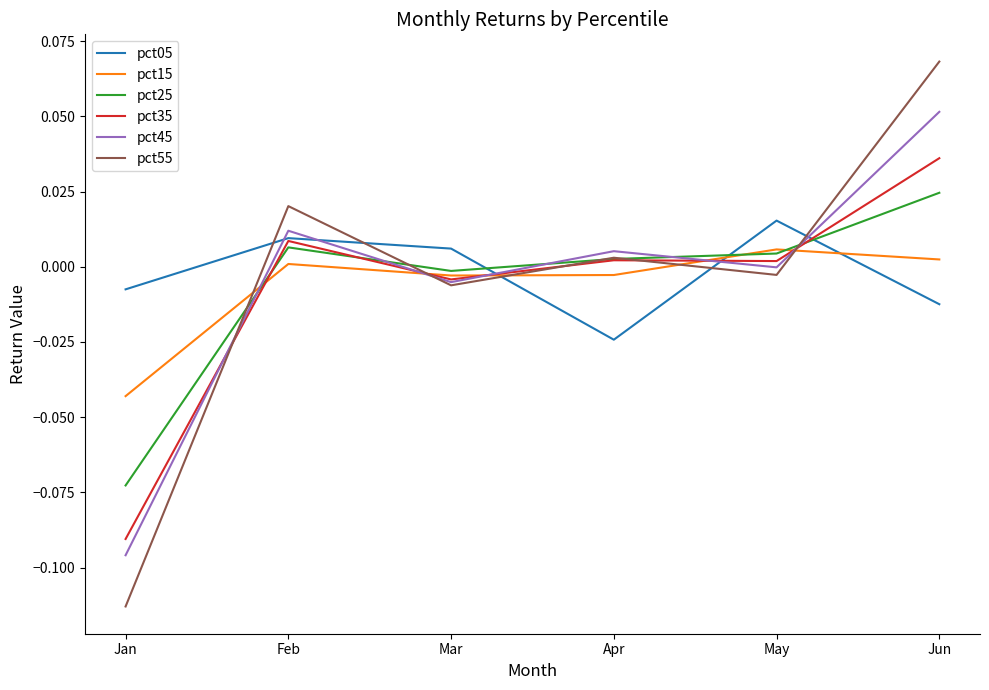

Rank the series by their maximum value, from lowest to highest.

pct15, pct05, pct25, pct35, pct45, pct55